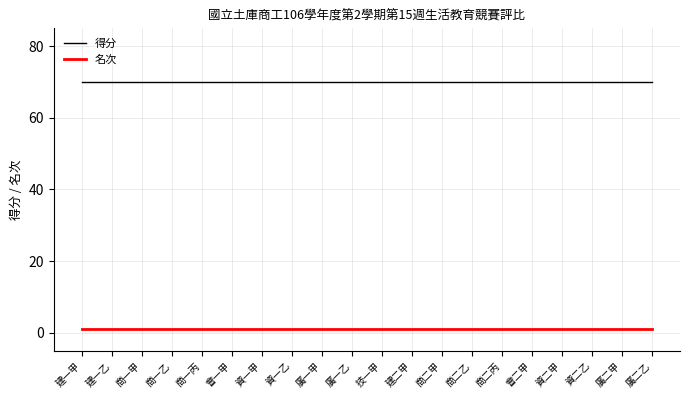

What are all the series names shown in the legend?

得分, 名次